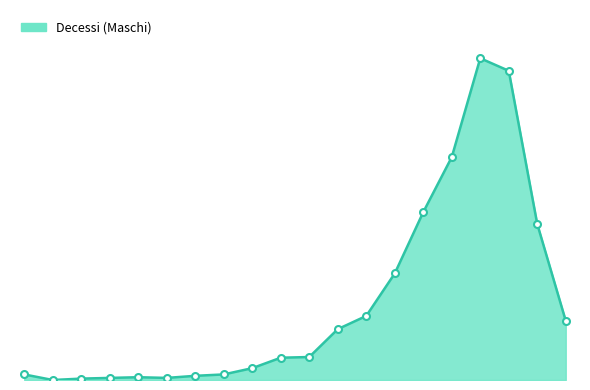

Does the chart have visible grid lines?

No